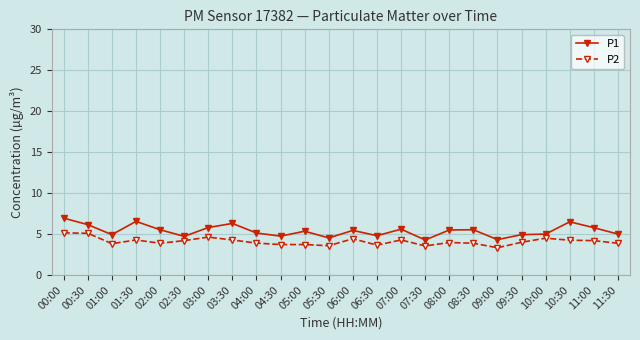

Rank the series by their average value, from highest to lowest.

P1, P2